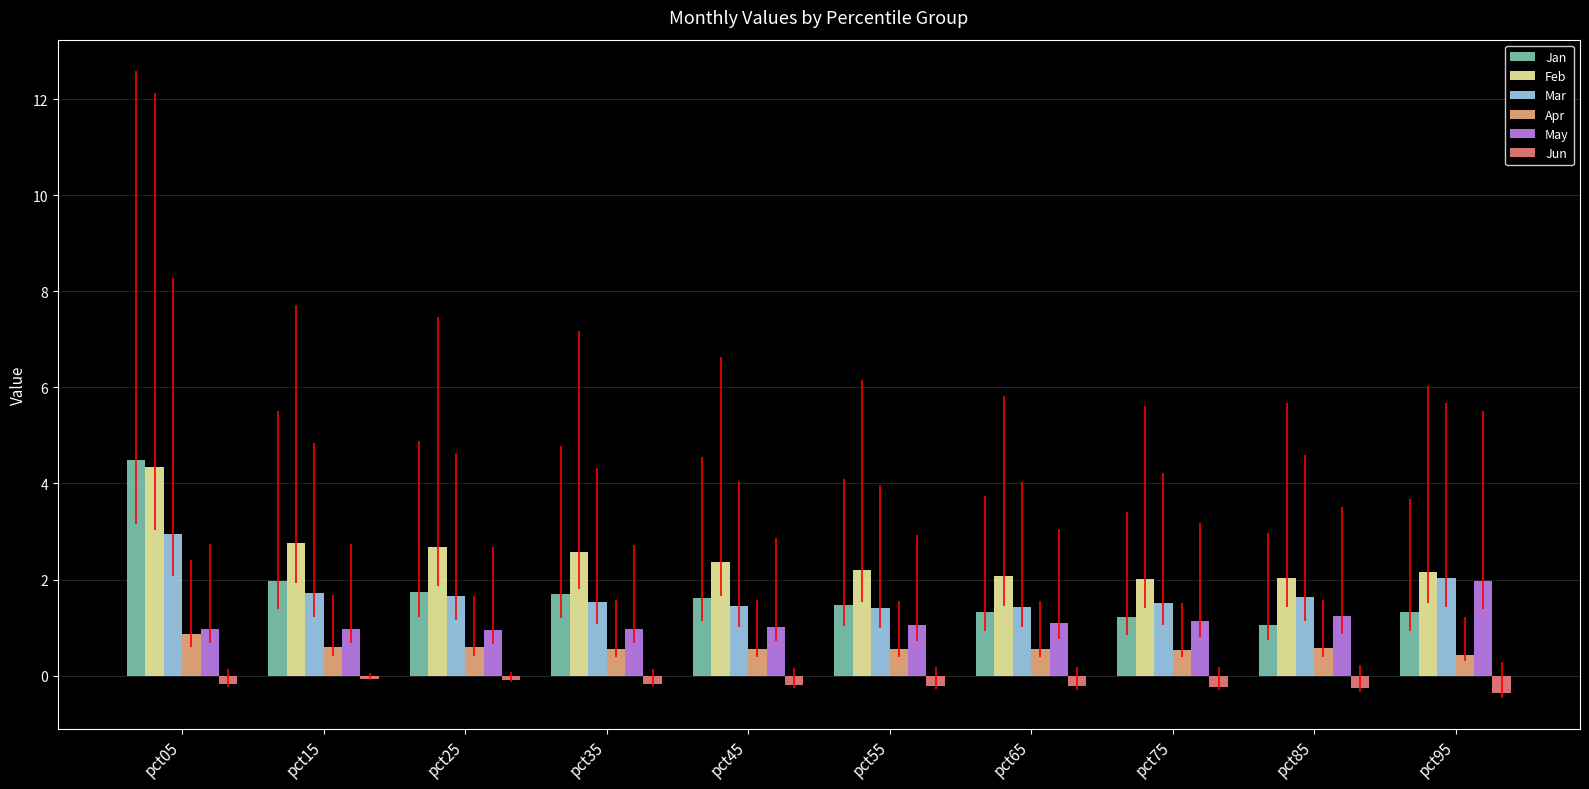

At how many categories does at least one series exceed 3?

1